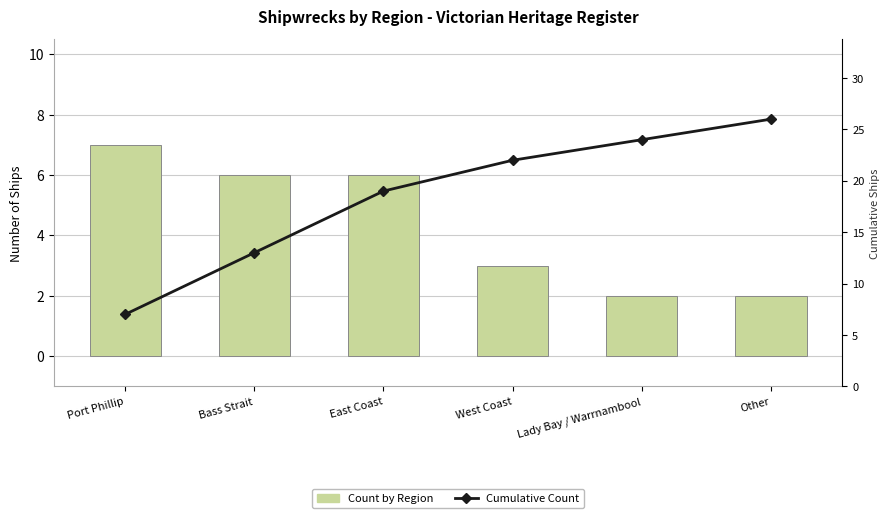

What are all the series names shown in the legend?

Count by Region, Cumulative Count